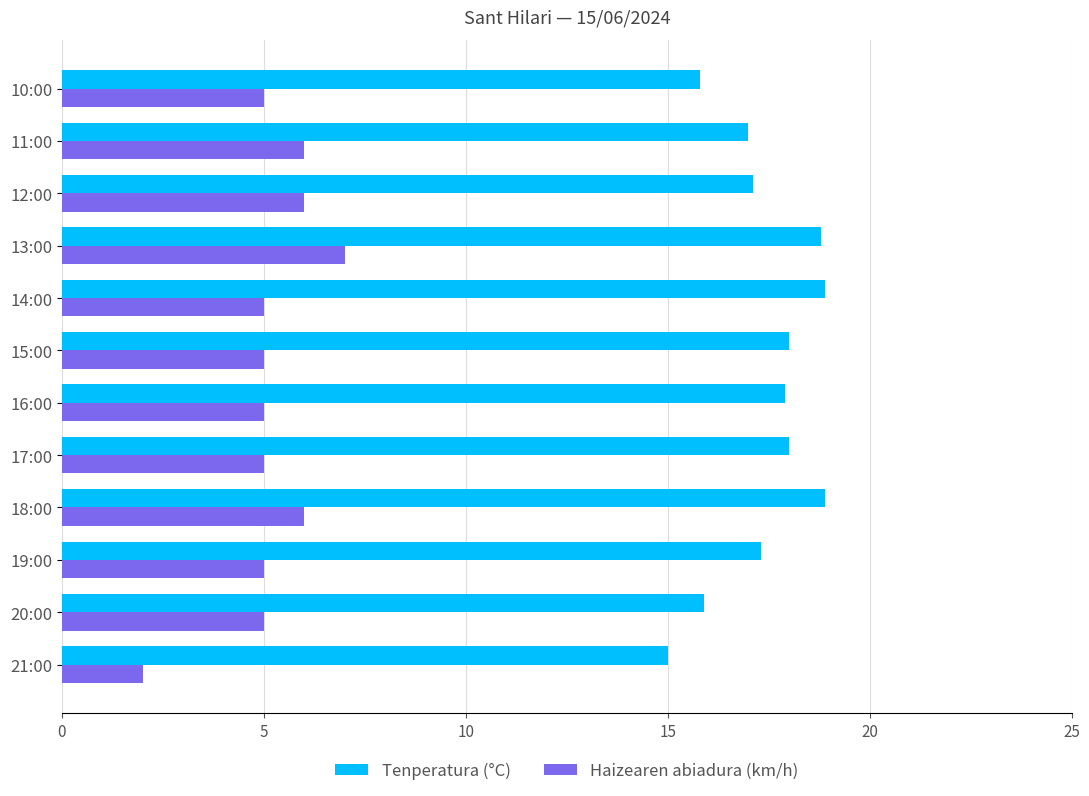

What is the lowest value of the Haizearen abiadura (km/h) series?

2.0